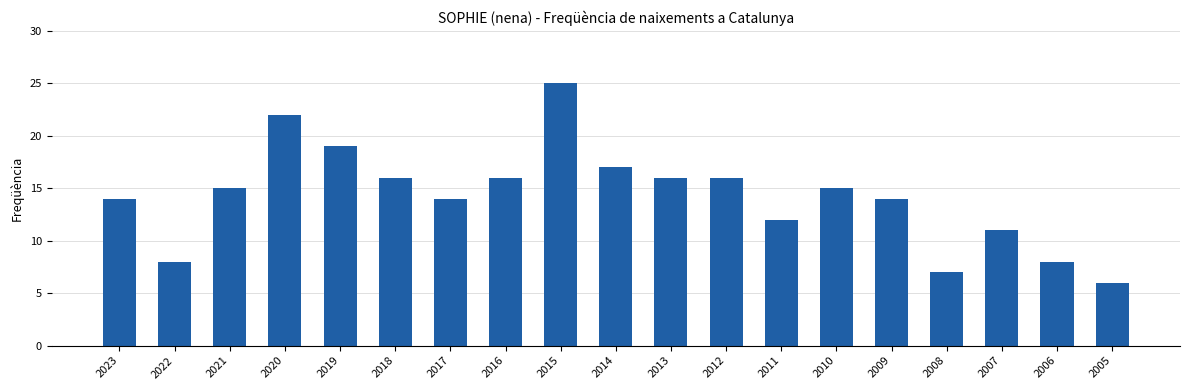

What is the average value?

14